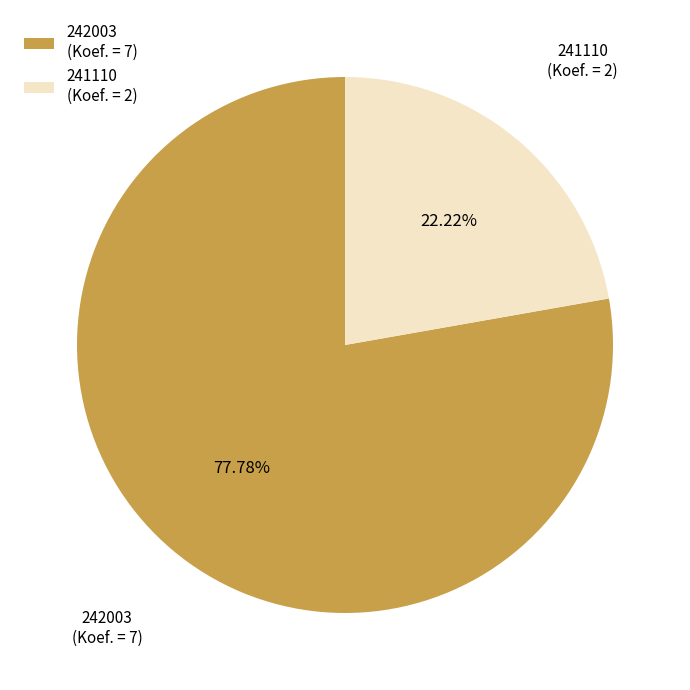

Rank the categories by value from highest to lowest.

242003, 241110